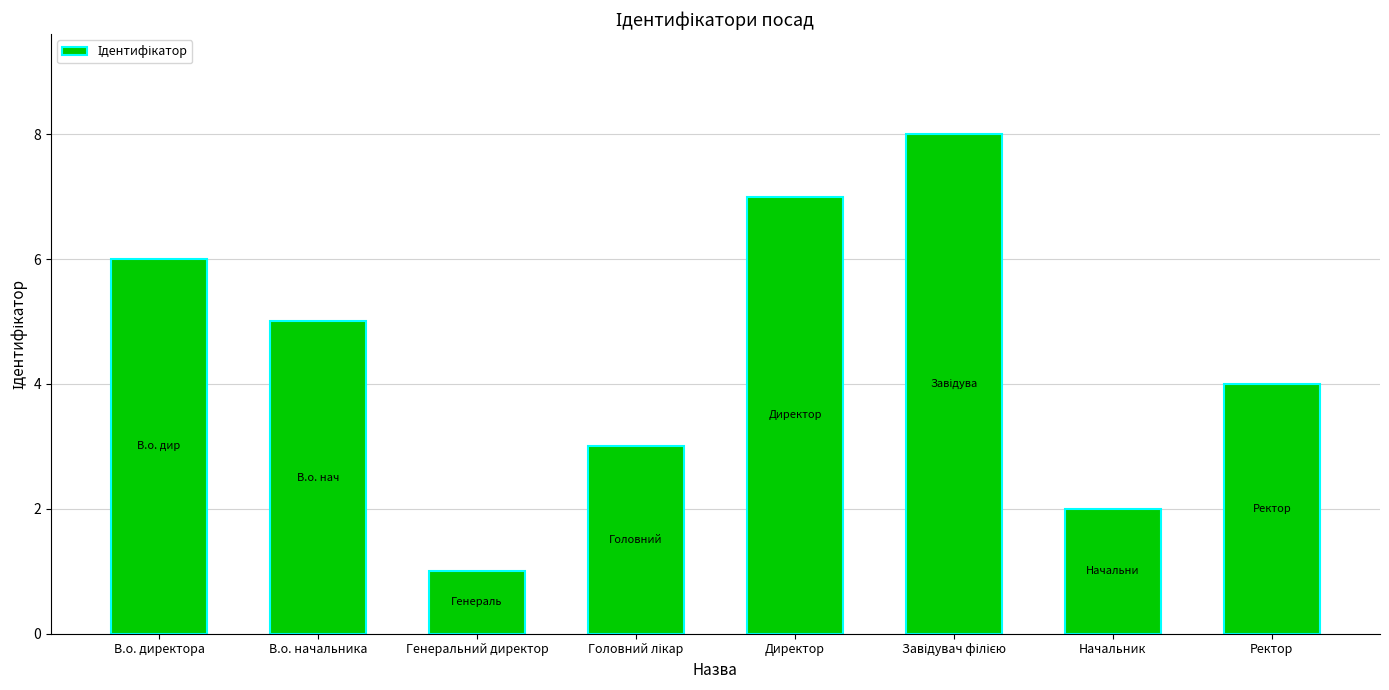

What is the maximum value shown in the chart?

8